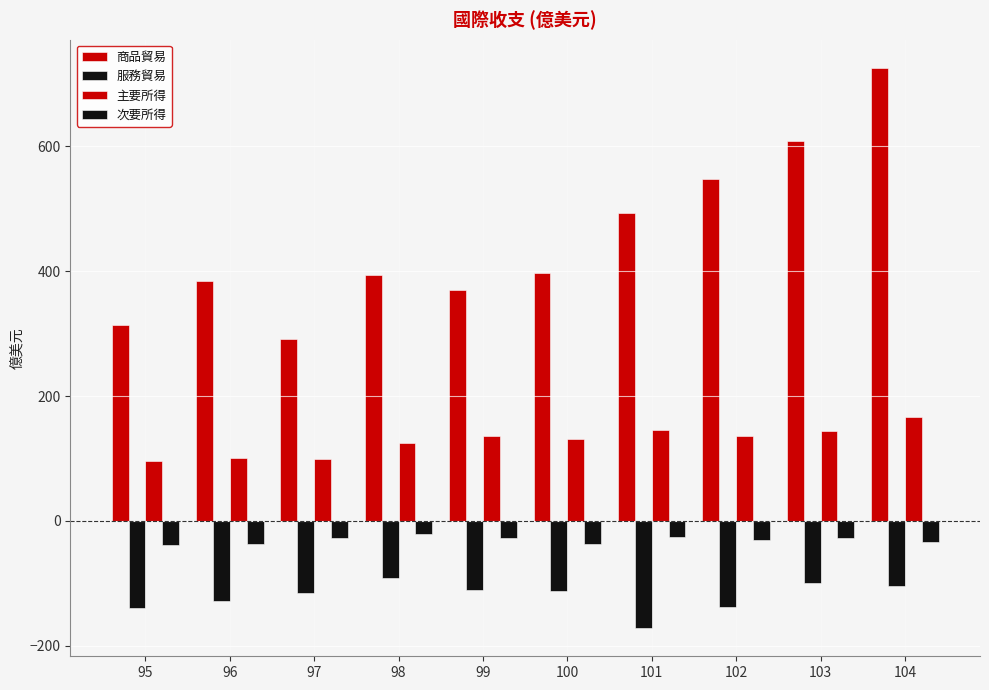

What is the greatest value displayed?

726.0